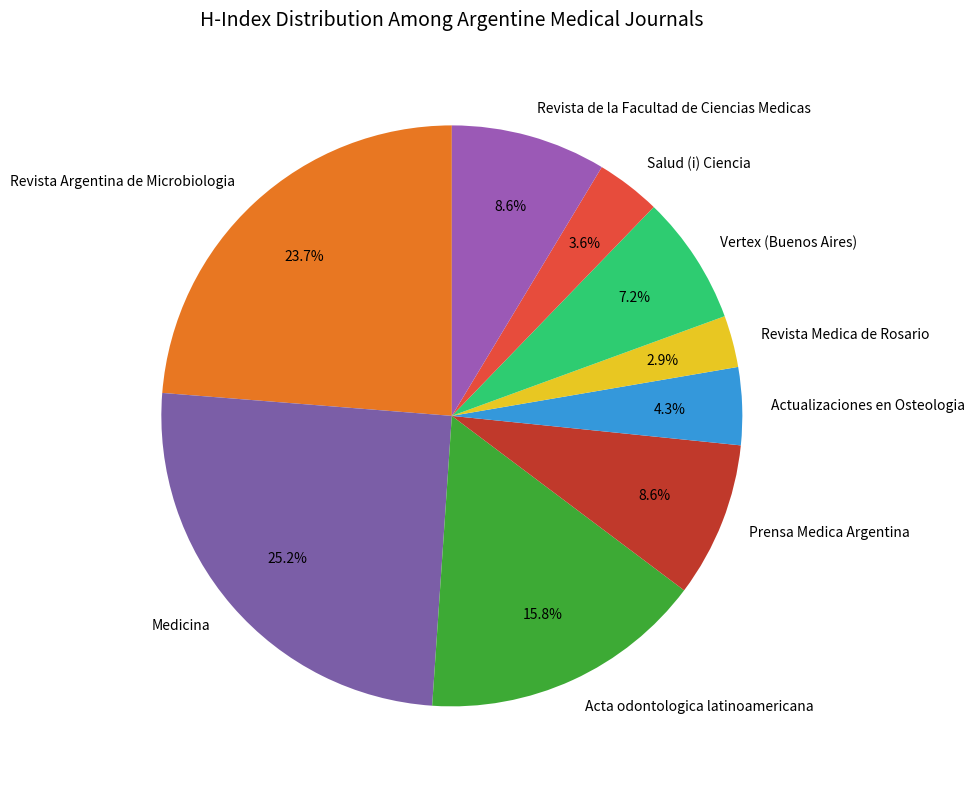

What percentage is the Revista de la Facultad de Ciencias Medicas slice, to the nearest percent?

9%